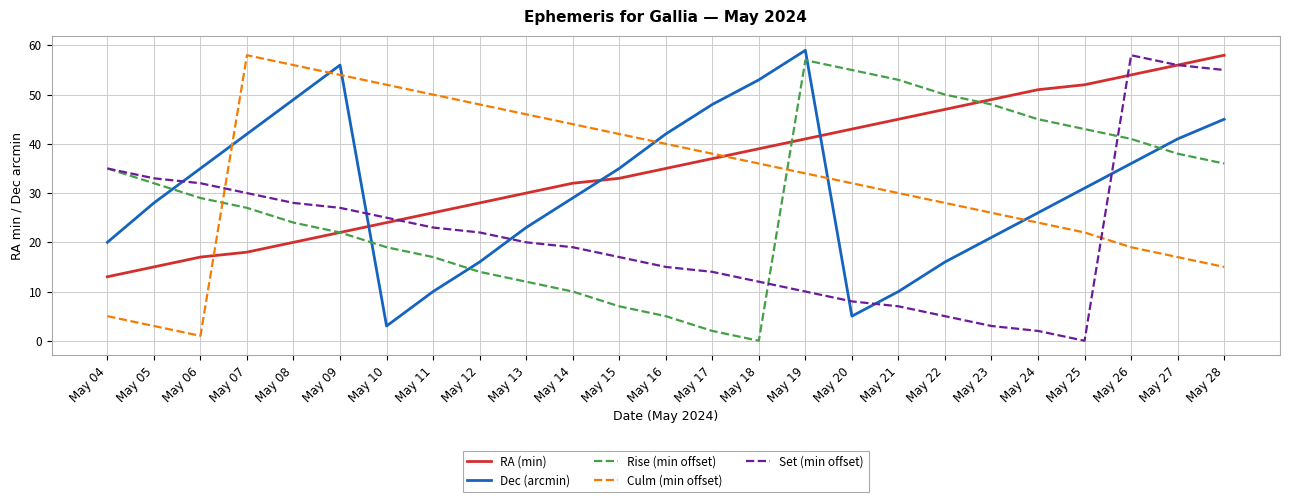

What value does the Dec (arcmin) series have at May 27, to the nearest 5?

40